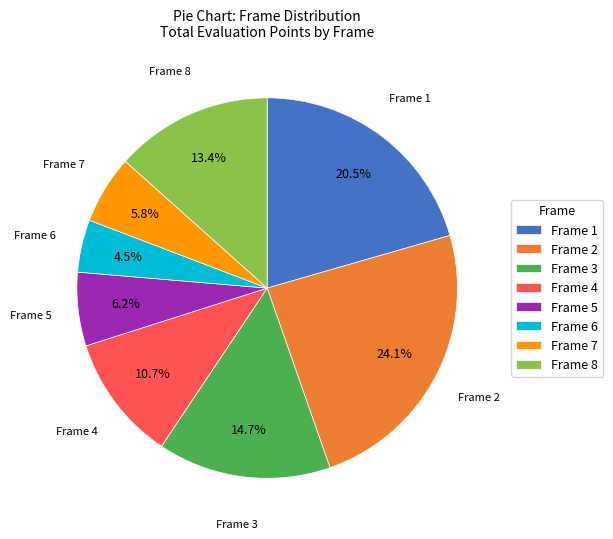

What is the total percentage of Frame 4 and Frame 8?

24.1%